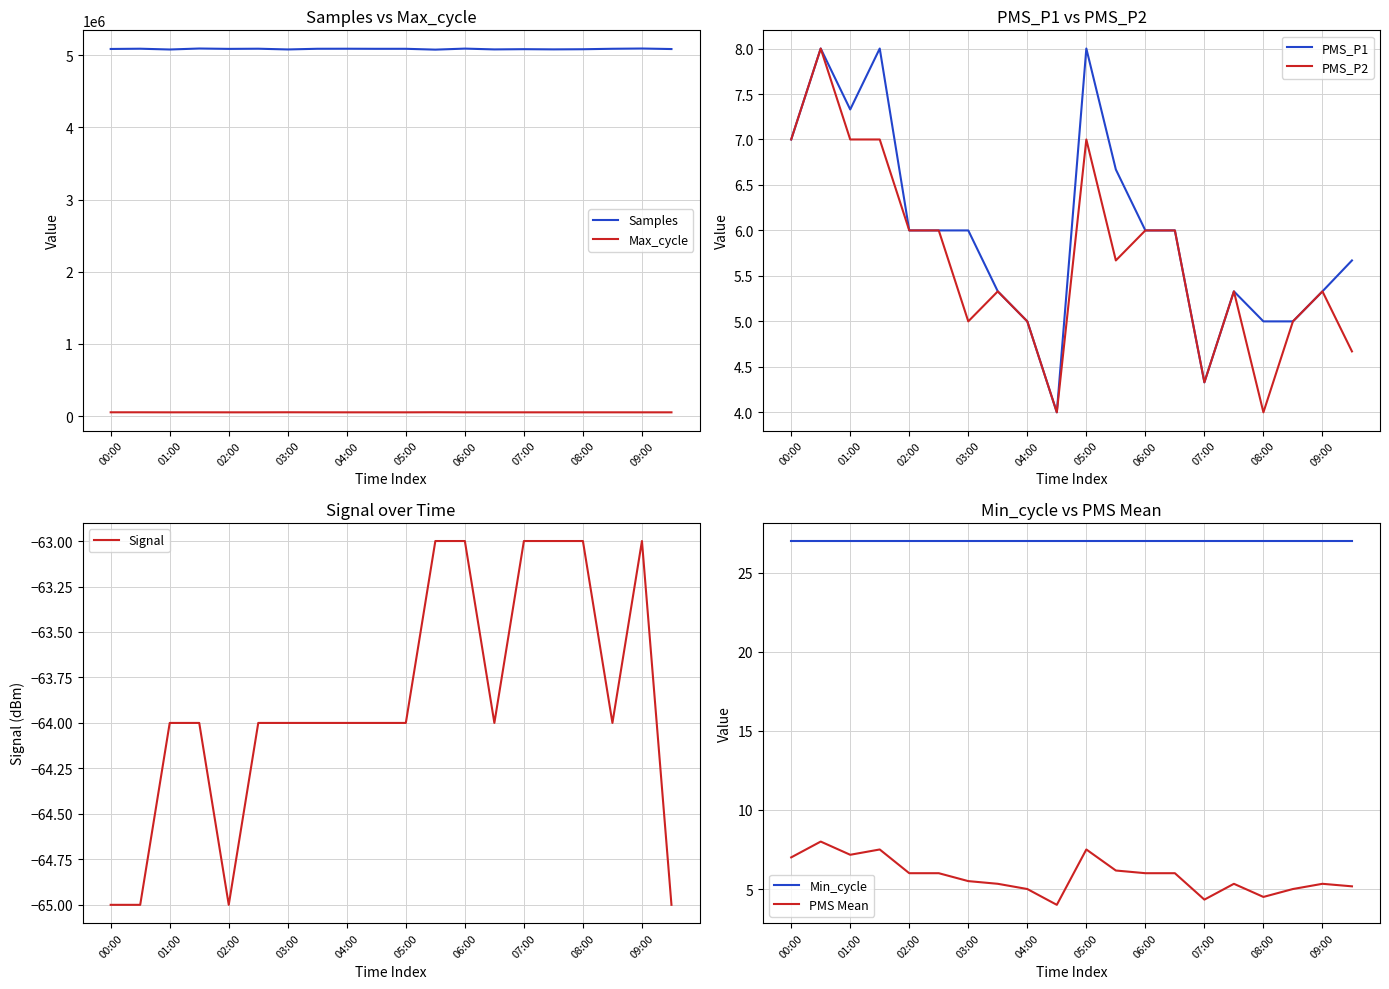

True or false: Max_cycle and Samples cross at least once.

False